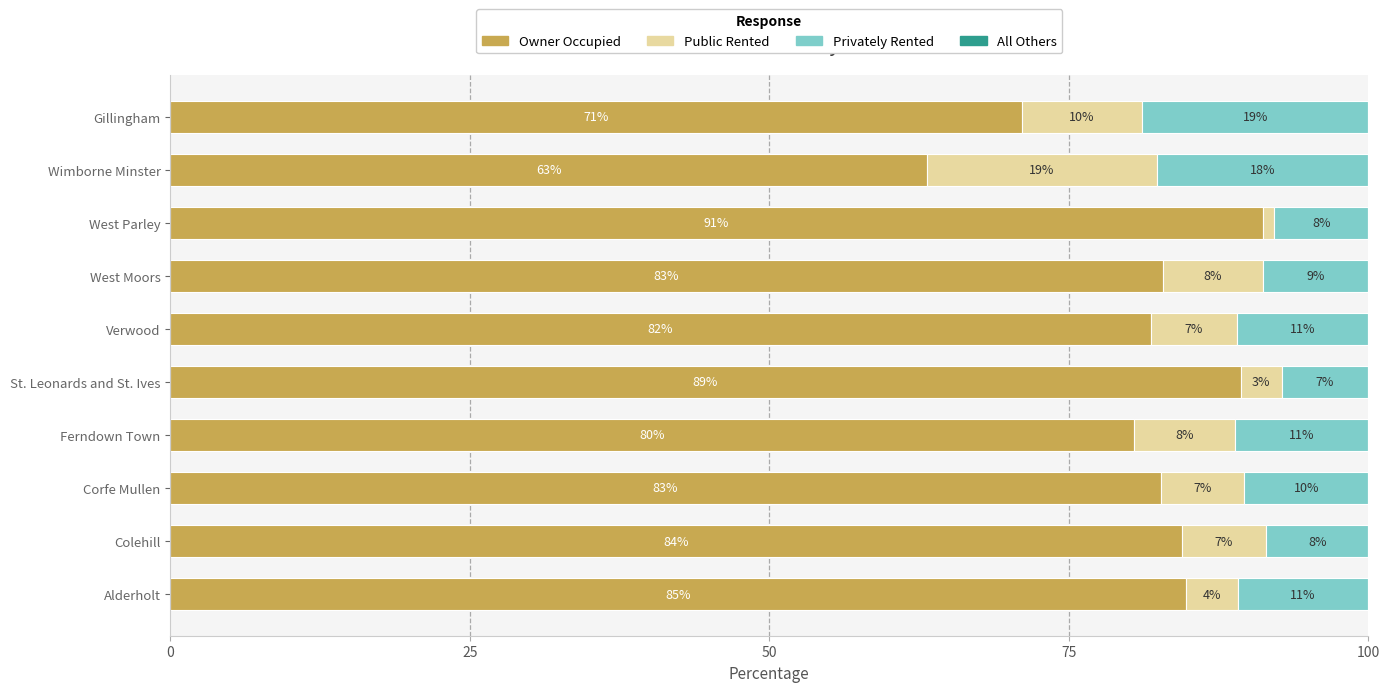

Read the Owner Occupied value at Ferndown Town.

80.4